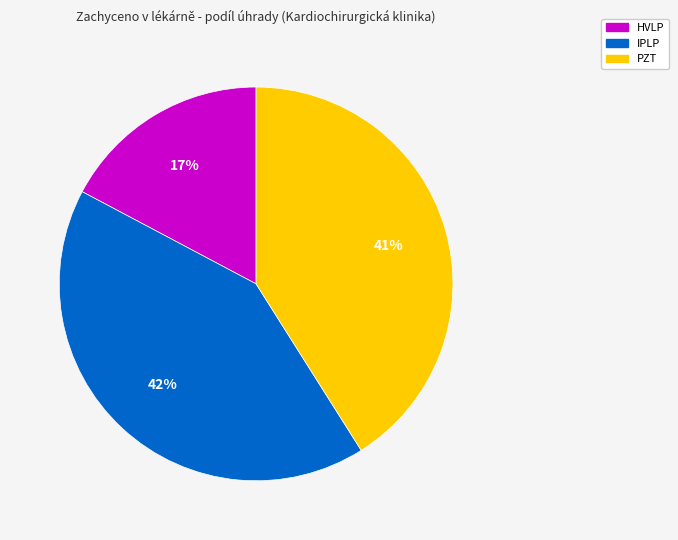

To the nearest percent, what is the combined percentage of IPLP and PZT?

83%